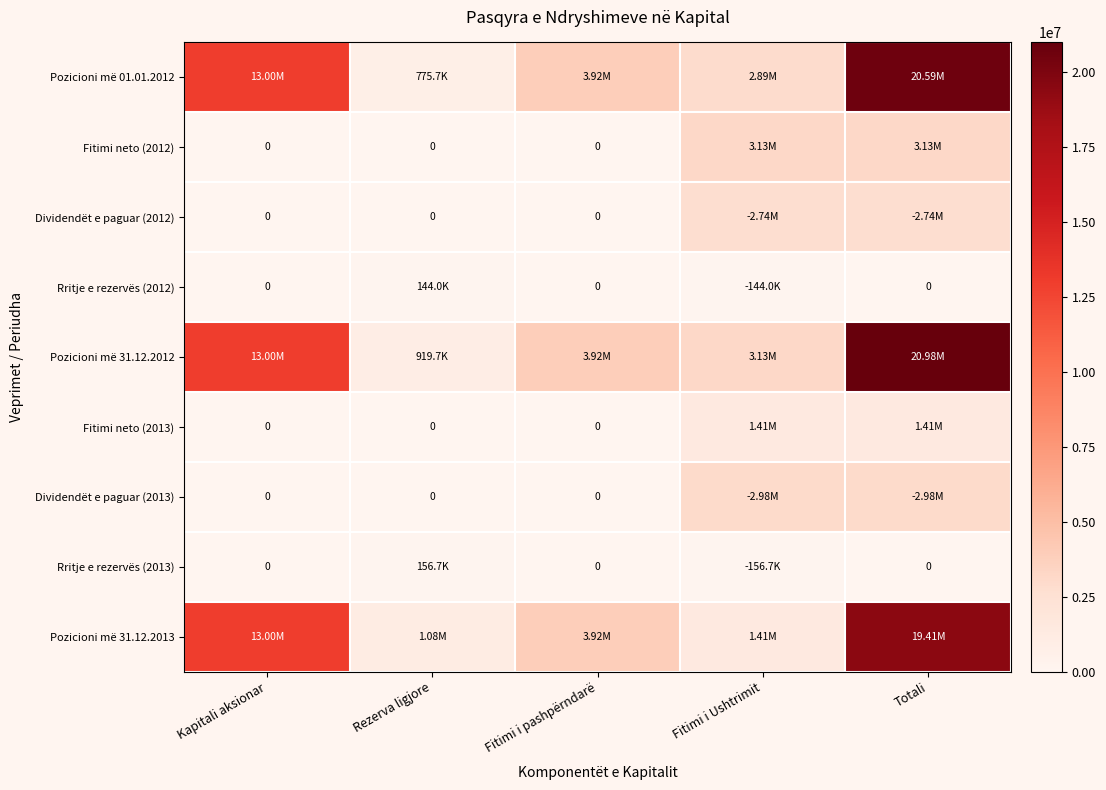

Which category has the highest value in the Fitimi neto (2013) series?

Fitimi i Ushtrimit